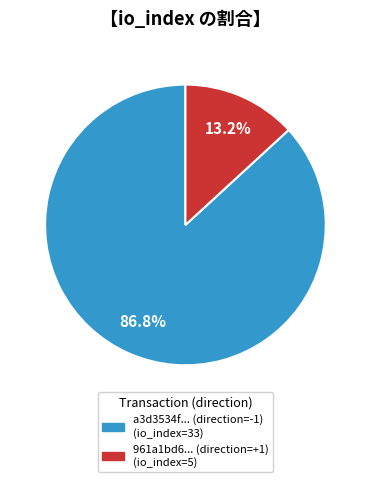

Is there a majority slice in this chart?

Yes